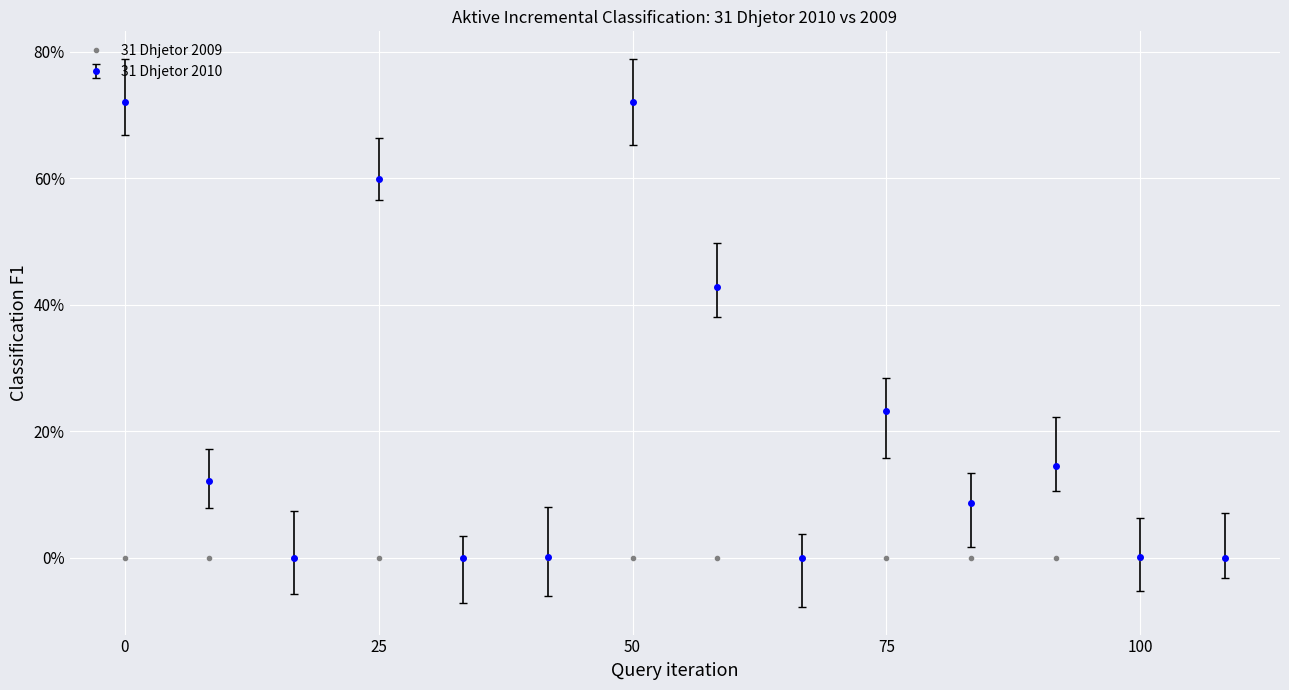

Count the number of data series in this chart.

2